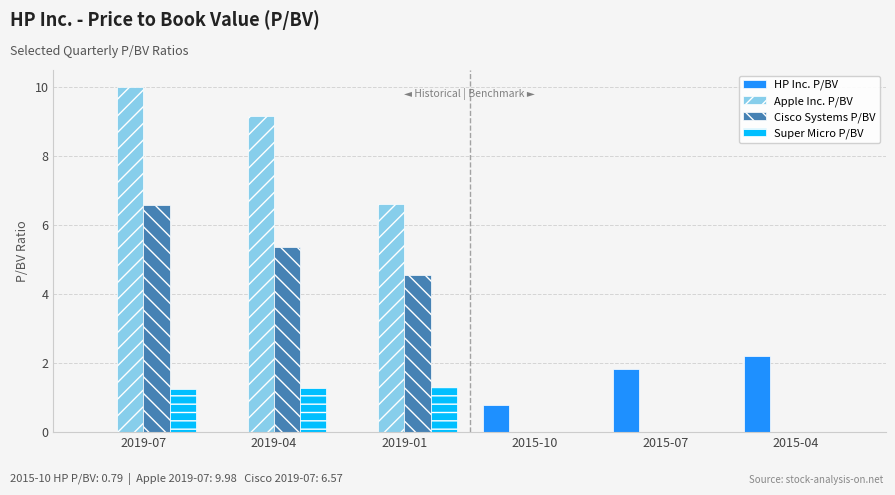

At which label does Cisco Systems P/BV reach its peak?

2019-07